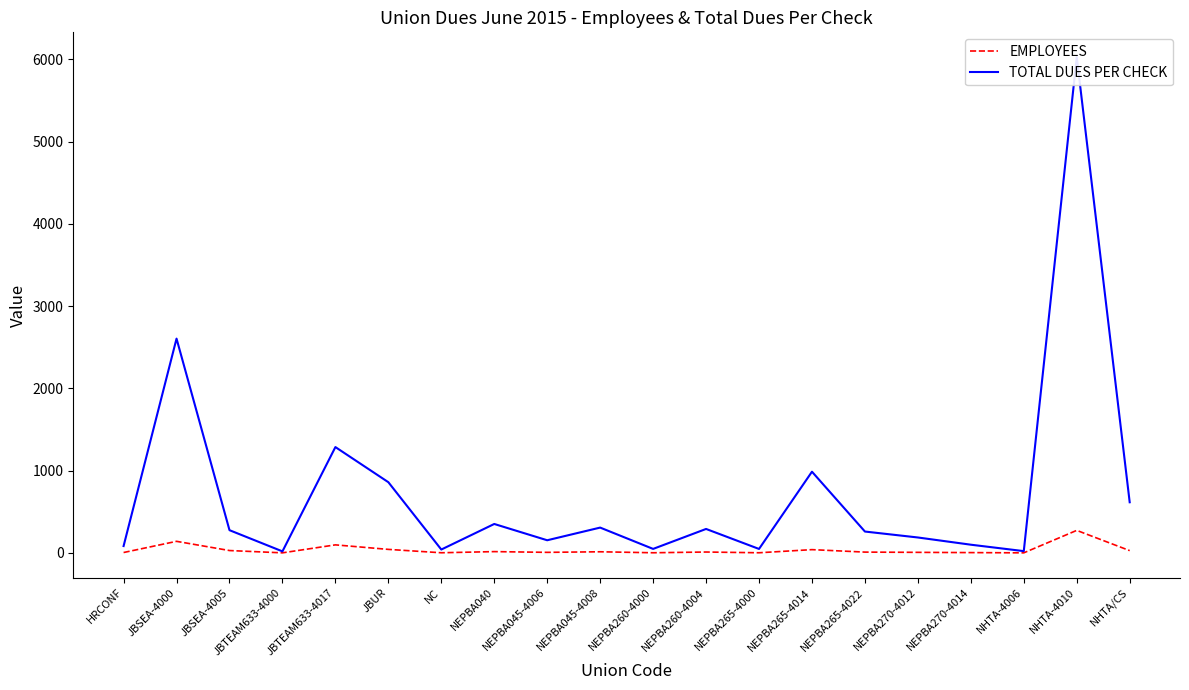

Reading left to right, transcribe all the data shown in this chart.

EMPLOYEES: HRCONF=5.0	JBSEA-4000=141.0	JBSEA-4005=29.0	JBTEAM633-4000=1.0	JBTEAM633-4017=98.0	JBUR=43.0	NC=2.0	NEPBA040=16.0	NEPBA045-4006=7.0	NEPBA045-4008=14.0	NEPBA260-4000=2.0	NEPBA260-4004=11.0	NEPBA265-4000=2.0	NEPBA265-4014=40.0	NEPBA265-4022=10.0	NEPBA270-4012=7.0	NEPBA270-4014=4.0	NHTA-4006=1.0	NHTA-4010=274.0	NHTA/CS=28.0
TOTAL DUES PER CHECK: HRCONF=83.7	JBSEA-4000=2605.5	JBSEA-4005=276.6	JBTEAM633-4000=18.8	JBTEAM633-4017=1287.0	JBUR=859.9	NC=41.2	NEPBA040=352.0	NEPBA045-4006=154.0	NEPBA045-4008=308.0	NEPBA260-4000=48.9	NEPBA260-4004=291.5	NEPBA265-4000=48.4	NEPBA265-4014=987.5	NEPBA265-4022=260.0	NEPBA270-4012=187.7	NEPBA270-4014=100.0	NHTA-4006=22.0	NHTA-4010=6028.0	NHTA/CS=616.0